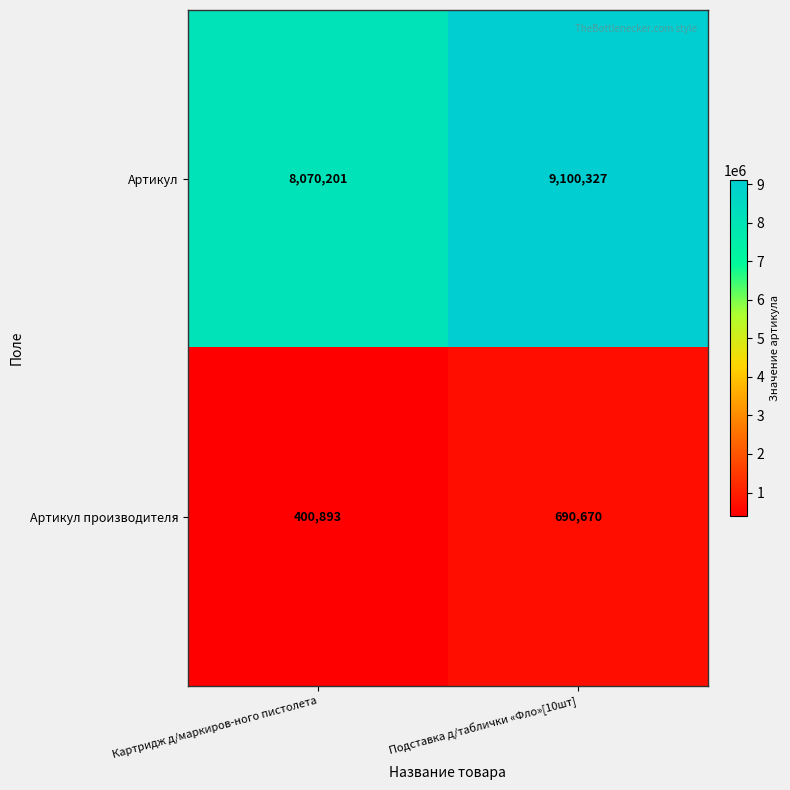

What is the smallest value displayed?

400893